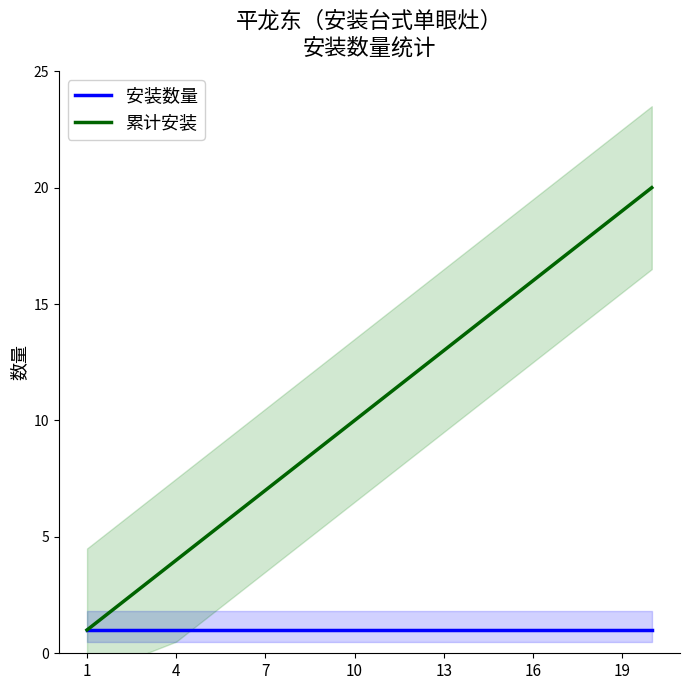

Rank the series by their average value, from highest to lowest.

累计安装, 安装数量